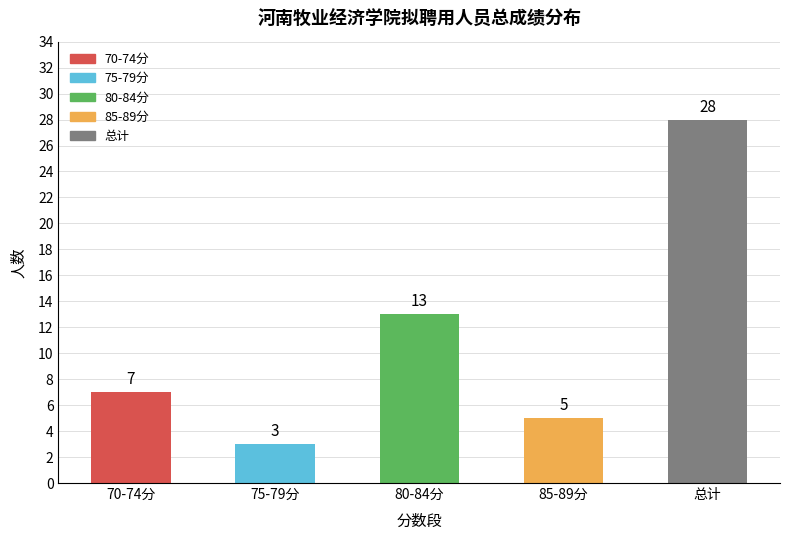

Rank the categories by value from highest to lowest.

总计, 80-84分, 70-74分, 85-89分, 75-79分